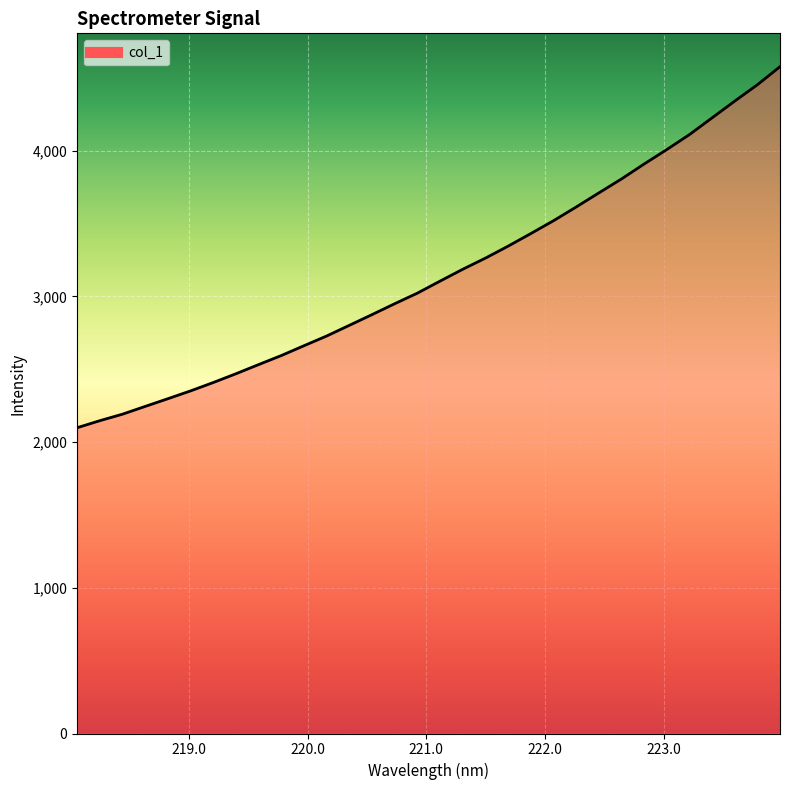

What is the maximum value shown in the chart?

4577.2